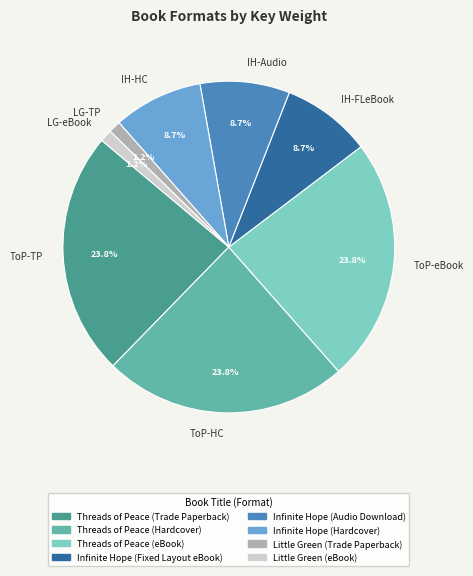

How many slices are in this pie chart?

8